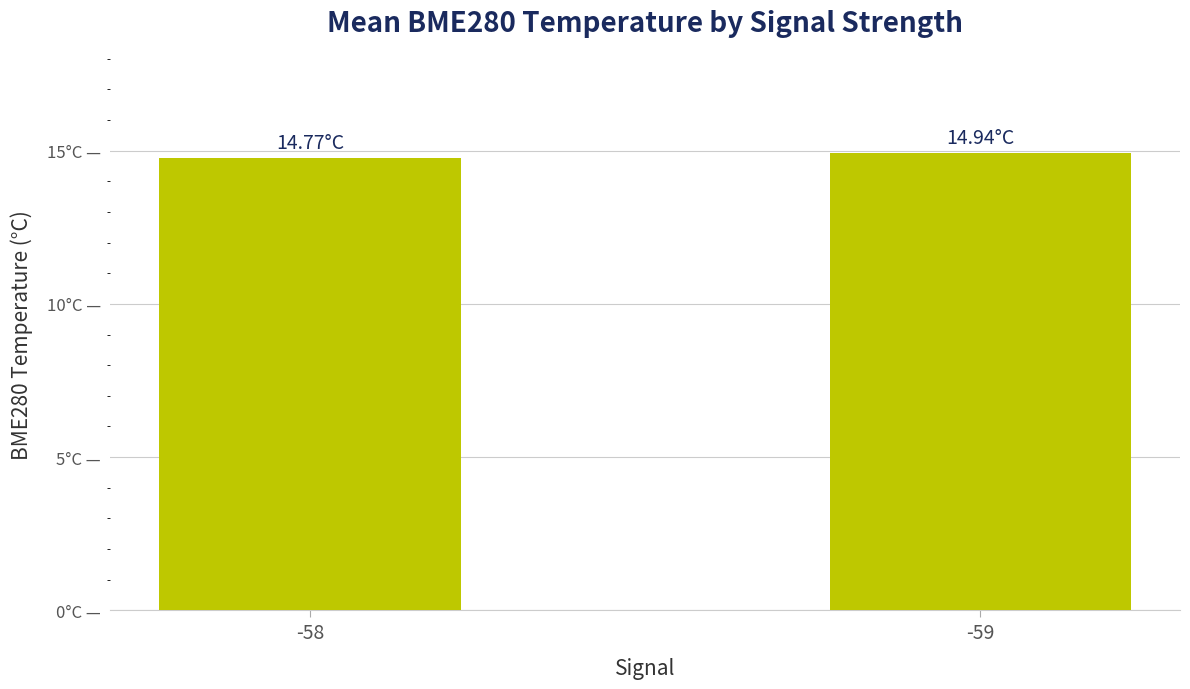

Rank the categories by value from lowest to highest.

-58, -59